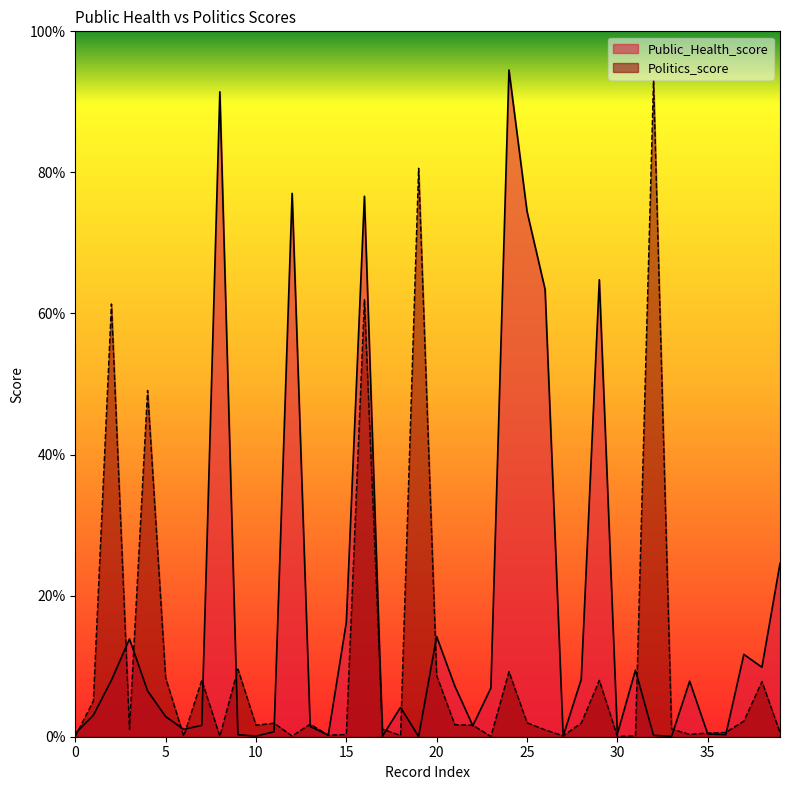

How many interior local peaks does the Public_Health_score series have?

11